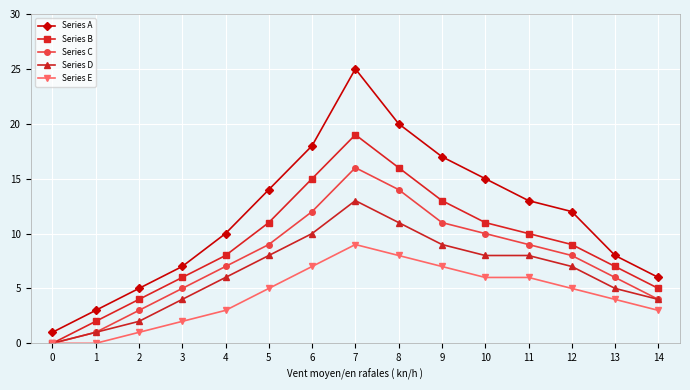

True or false: Series A and Series D intersect in this chart.

False